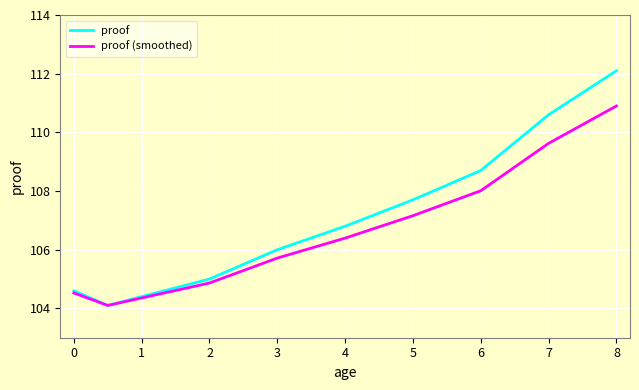

Which series has the widest spread of values?

proof